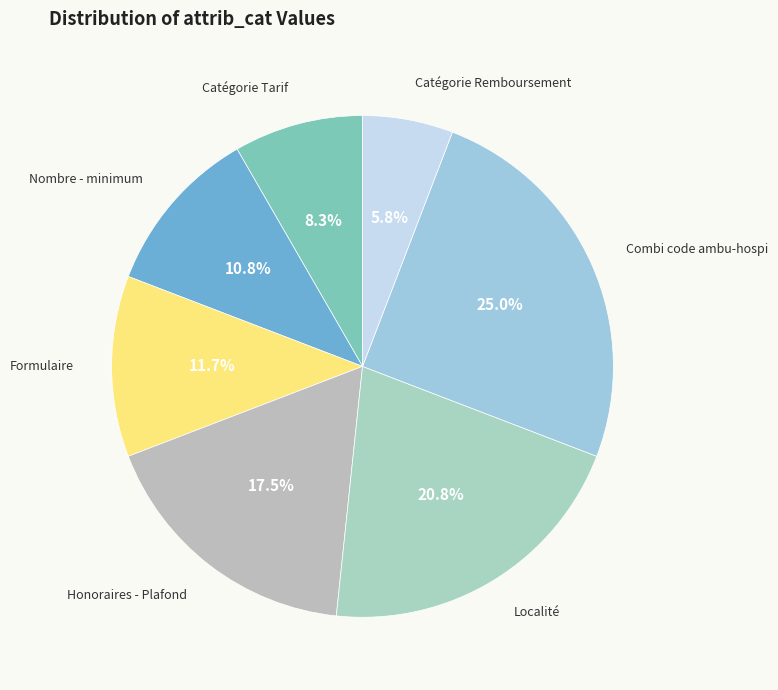

How many slices are in this pie chart?

7